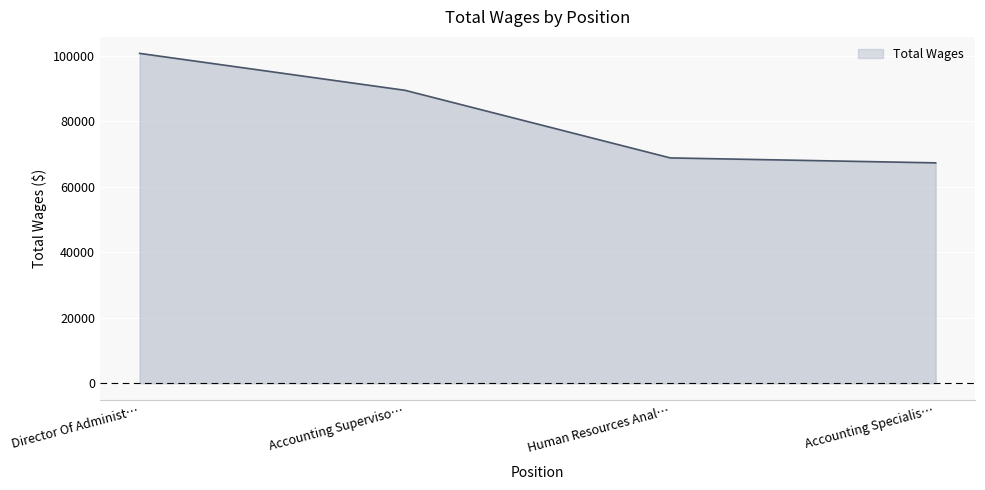

True or false: there are more than 0 points higher than both neighbors.

False